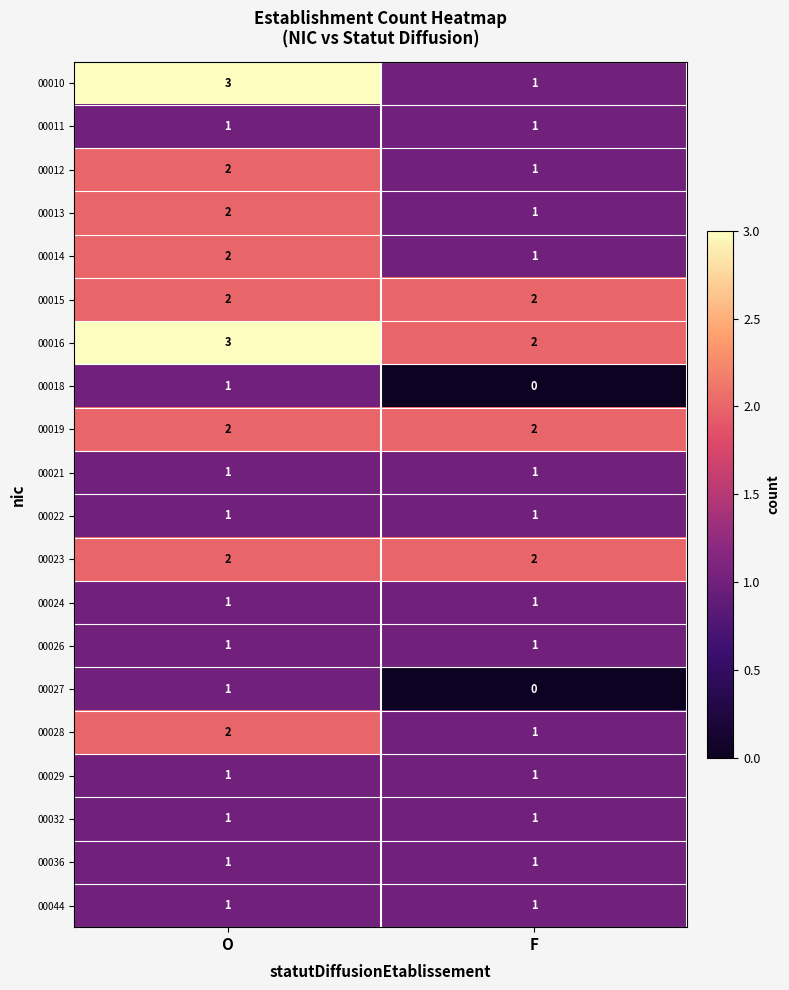

Which series has the largest total across all categories?

00016